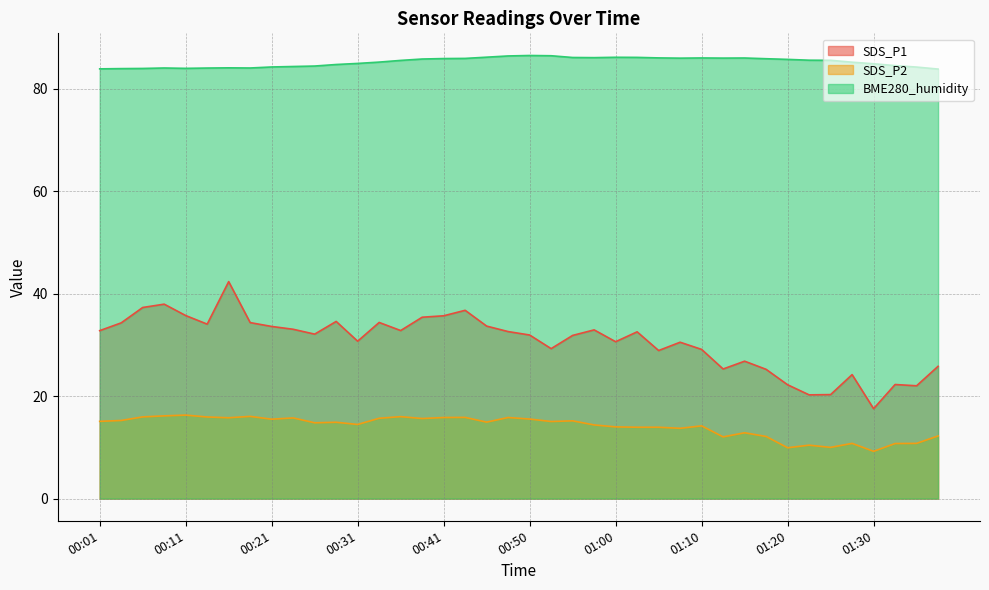

Reading left to right, list all the values displayed in this chart.

SDS_P1: 00:01=32.8	00:03=34.3	00:06=37.3	00:08=38.0	00:11=35.7	00:13=34.0	00:16=42.4	00:18=34.4	00:21=33.6	00:23=33.0	00:26=32.1	00:28=34.6	00:31=30.7	00:33=34.4	00:36=32.8	00:38=35.4	00:41=35.7	00:43=36.8	00:45=33.7	00:48=32.6	00:50=31.9	00:53=29.3	00:55=31.9	00:58=32.9	01:00=30.6	01:03=32.5	01:05=28.9	01:08=30.5	01:10=29.1	01:13=25.3	01:15=26.8	01:18=25.2	01:20=22.2	01:23=20.2	01:25=20.3	01:28=24.2	01:30=17.6	01:33=22.3	01:35=22.0	01:38=25.8
SDS_P2: 00:01=15.1	00:03=15.2	00:06=15.9	00:08=16.1	00:11=16.3	00:13=15.9	00:16=15.8	00:18=16.1	00:21=15.5	00:23=15.8	00:26=14.8	00:28=14.9	00:31=14.5	00:33=15.7	00:36=16.0	00:38=15.6	00:41=15.8	00:43=15.8	00:45=14.9	00:48=15.8	00:50=15.5	00:53=15.1	00:55=15.2	00:58=14.4	01:00=14.0	01:03=13.9	01:05=13.9	01:08=13.7	01:10=14.2	01:13=12.1	01:15=12.8	01:18=12.1	01:20=9.9	01:23=10.4	01:25=10.0	01:28=10.8	01:30=9.2	01:33=10.8	01:35=10.8	01:38=12.2
BME280_humidity: 00:01=83.9	00:03=83.9	00:06=84.0	00:08=84.0	00:11=84.0	00:13=84.0	00:16=84.1	00:18=84.0	00:21=84.2	00:23=84.3	00:26=84.4	00:28=84.7	00:31=84.9	00:33=85.2	00:36=85.5	00:38=85.8	00:41=85.9	00:43=85.9	00:45=86.2	00:48=86.4	00:50=86.5	00:53=86.4	00:55=86.1	00:58=86.1	01:00=86.1	01:03=86.1	01:05=86.0	01:08=86.0	01:10=86.0	01:13=86.0	01:15=86.0	01:18=85.8	01:20=85.7	01:23=85.6	01:25=85.5	01:28=85.2	01:30=84.9	01:33=84.5	01:35=84.2	01:38=83.8